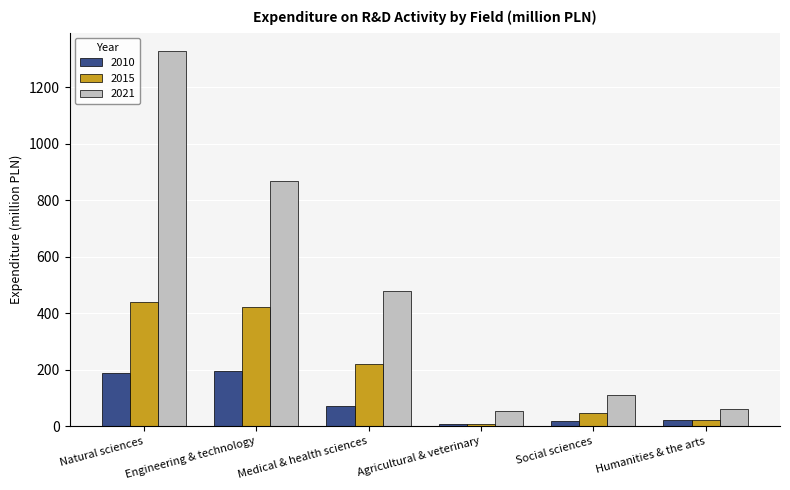

What is the value of the 2021 bar at the 1st from the left?

1327.3